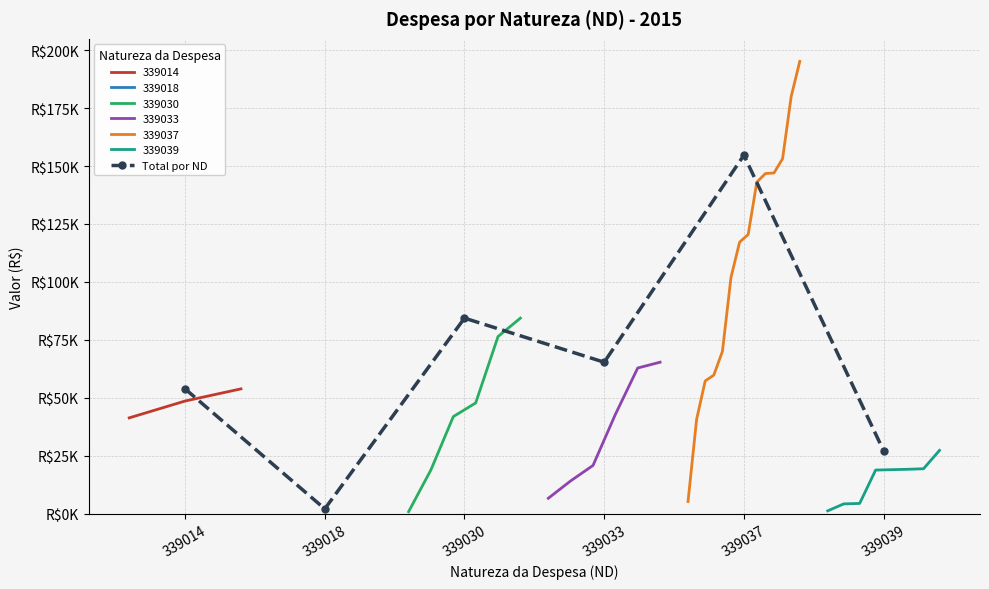

Is this an area chart (filled region under the line)?

No